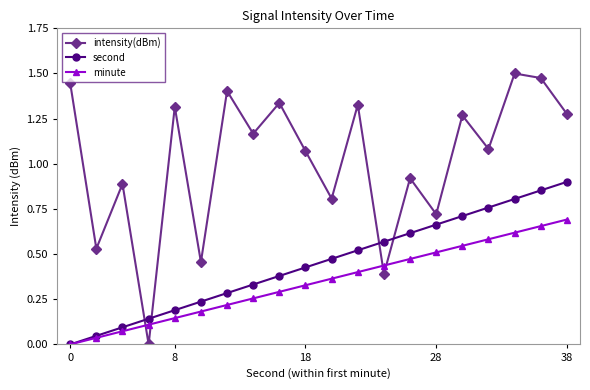

List the series in order of their overall mean, lowest first.

minute, second, intensity(dBm)